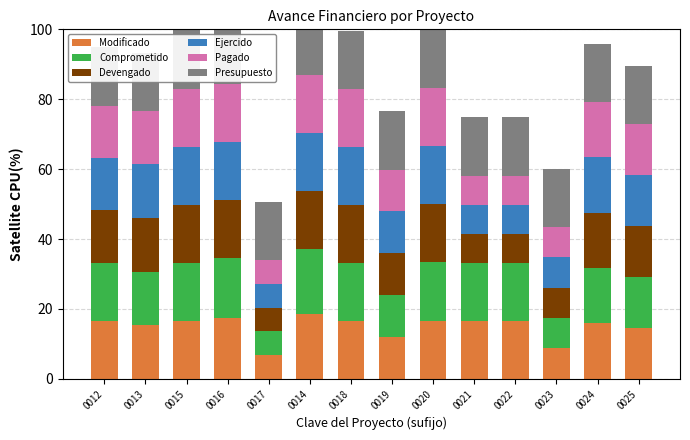

What is the label of the 5th bar from the right?

0021